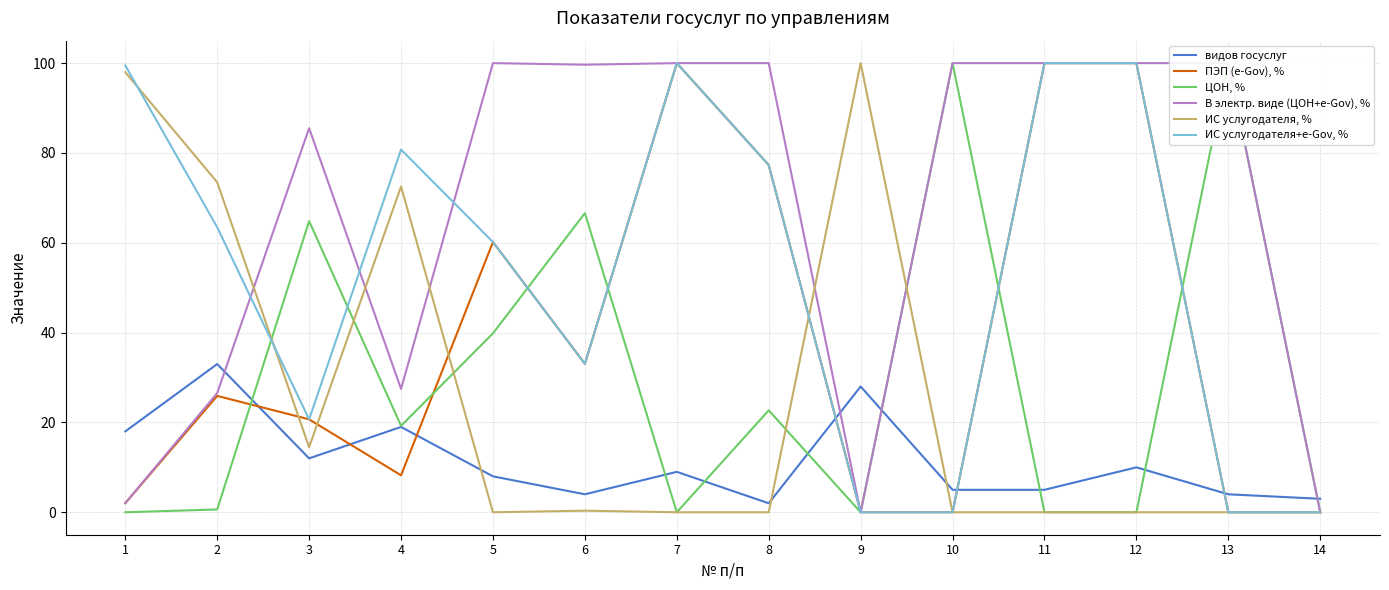

How many interior local peaks does the ИС услугодателя+e-Gov, % series have?

2